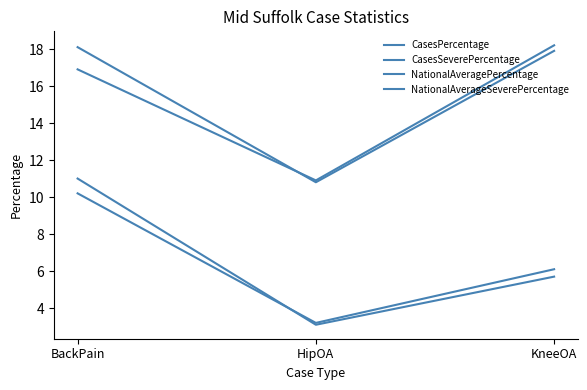

At which category is the sum across all series the highest?

BackPain